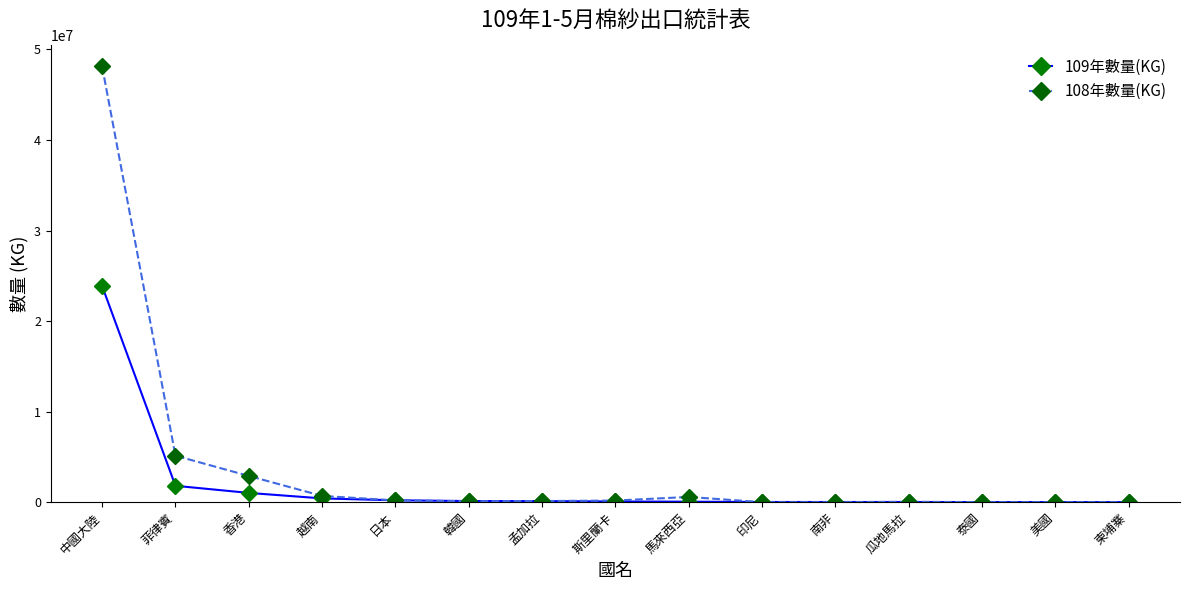

What is the average value of the 108年數量(KG) series?

3872683